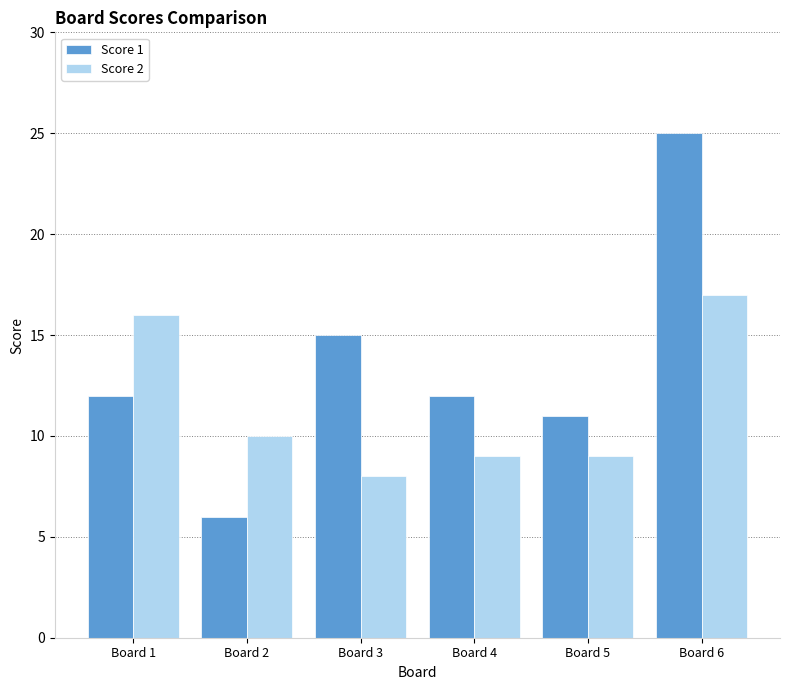

True or false: Score 2 has a value of 15 at Board 5.

False